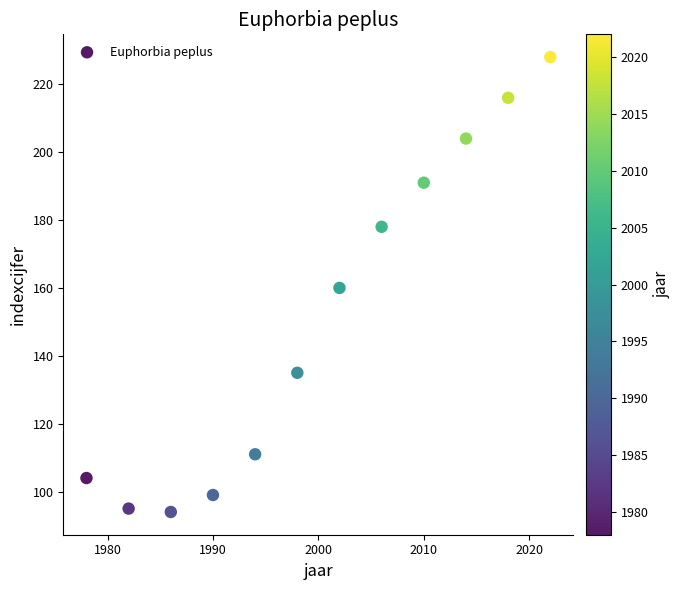

What is the range of X values (max minus min)?

44